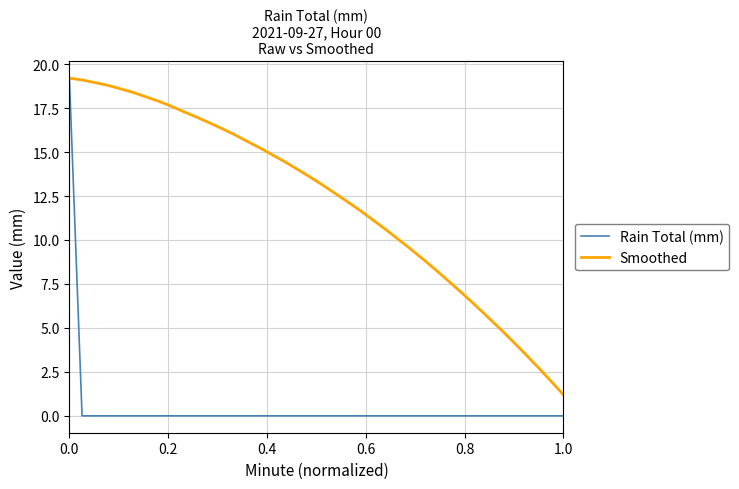

Which series has the largest total across all categories?

Smoothed